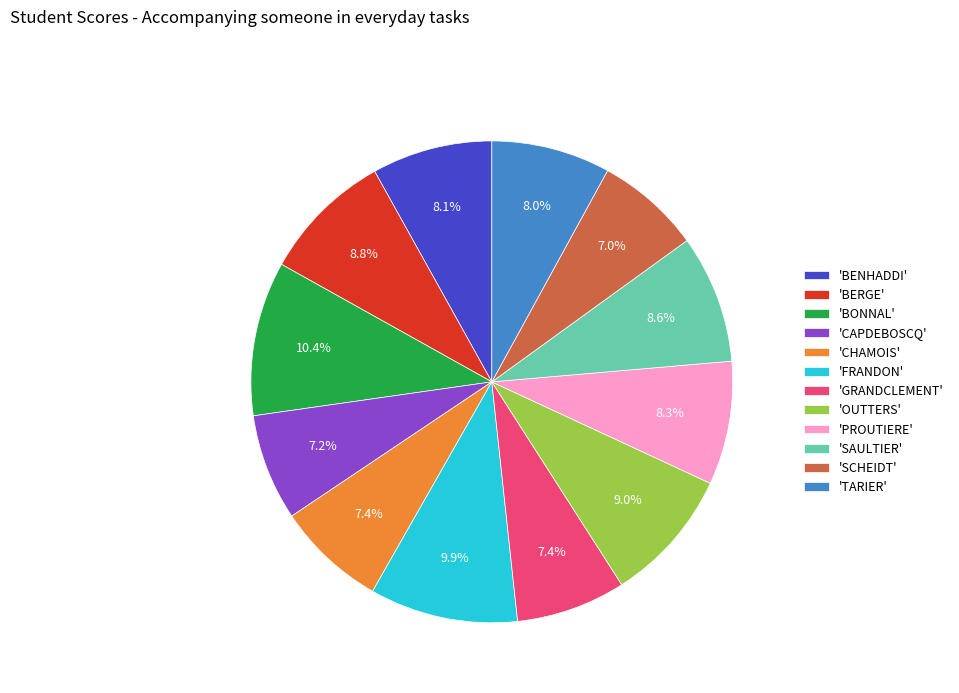

What is the ratio of the value at 'PROUTIERE' to the value at 'FRANDON'?

0.8